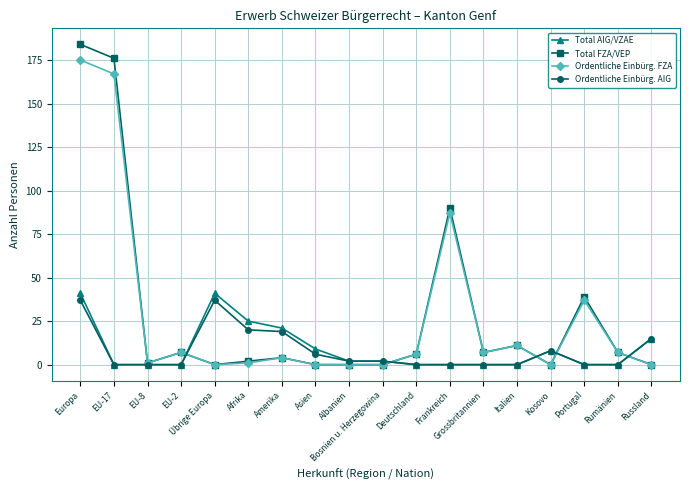

What is the label of the 5th point from the left?

Übrige Europa